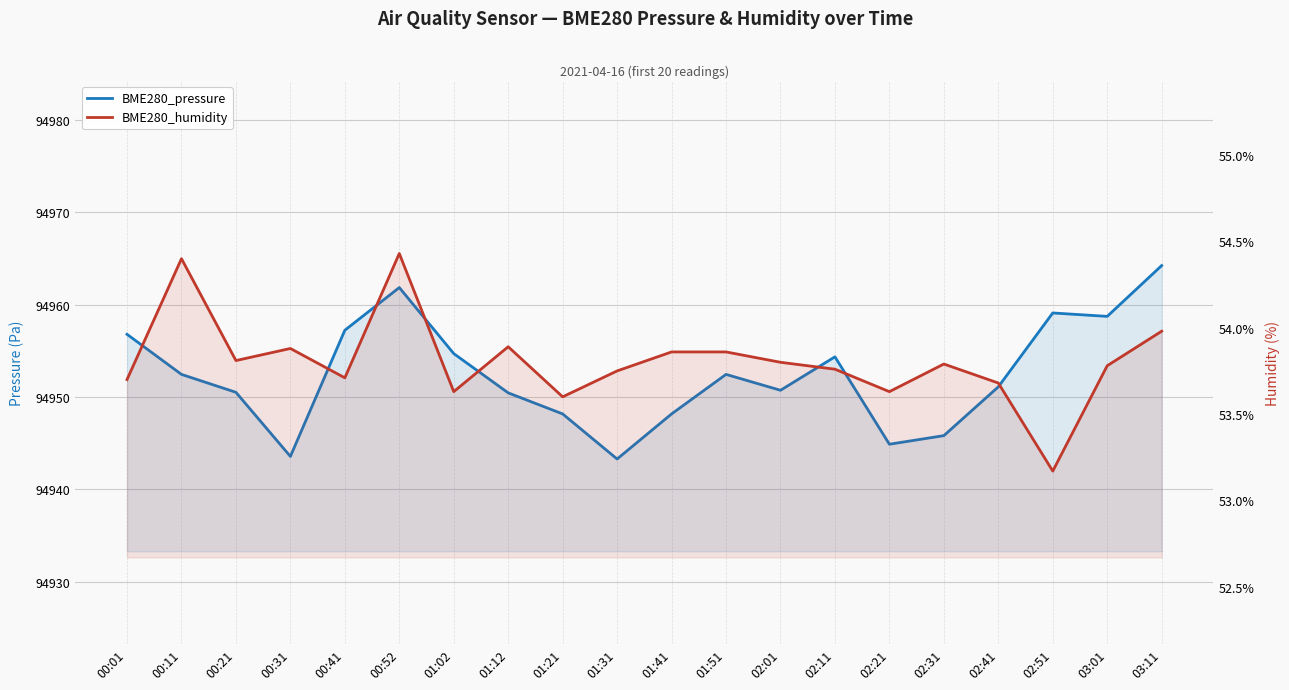

How many distinct data groups are displayed?

2